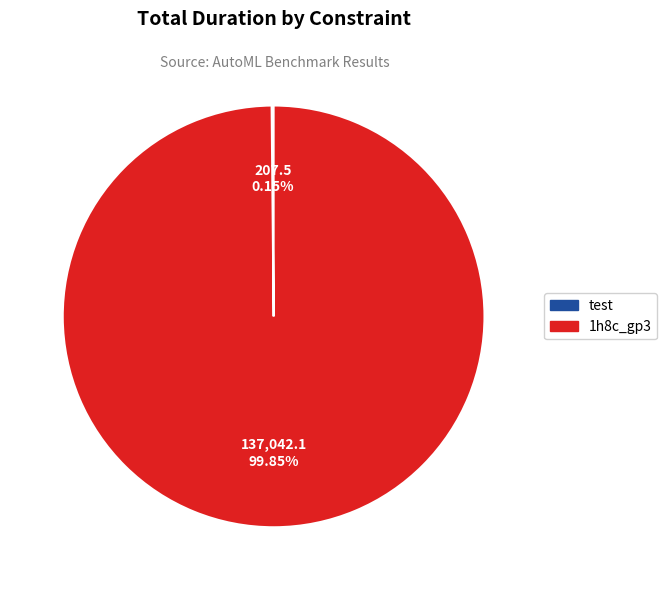

Is there any slice that represents more than half of the pie?

Yes